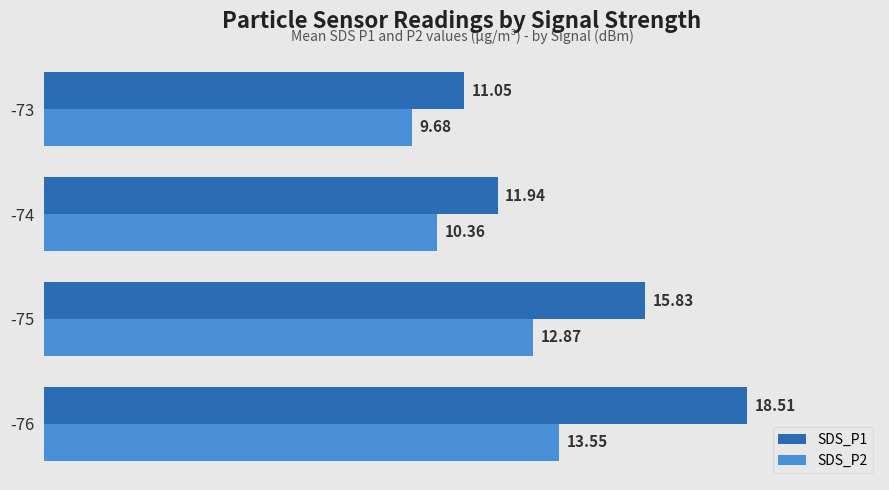

Rank the series by their maximum value, from highest to lowest.

SDS_P1, SDS_P2